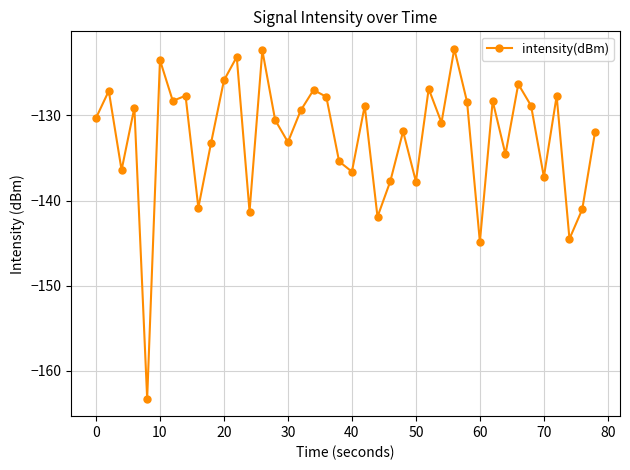

What is the difference between the second highest and minimum values?

41.0